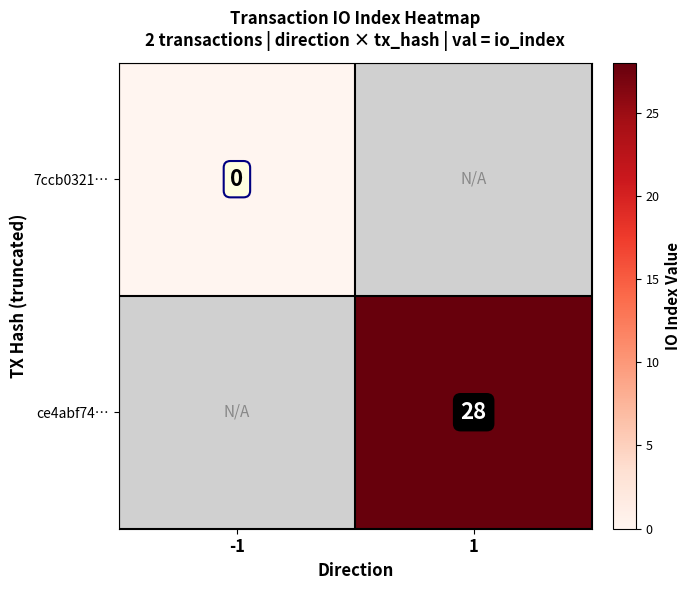

Is it true that ce4abf74… equals 47 at 1?

False